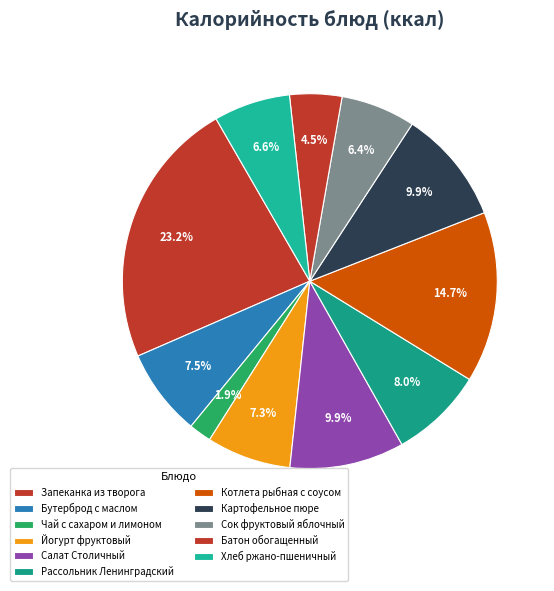

The Хлеб ржано-пшеничный slice represents 7% of the pie. True or false?

True